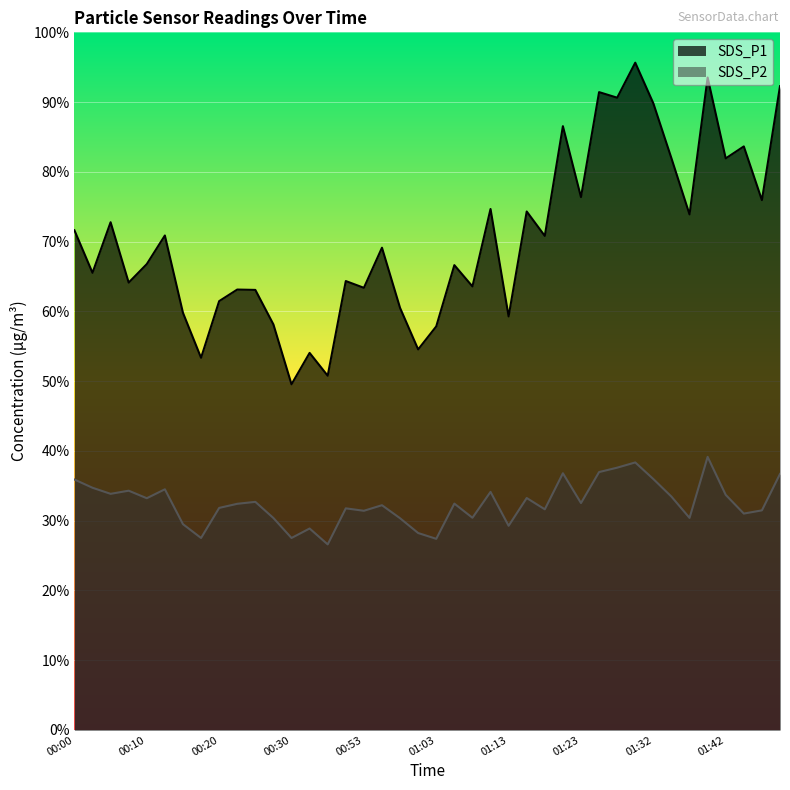

Is it true that SDS_P2 equals 30.4 at 01:37?

True